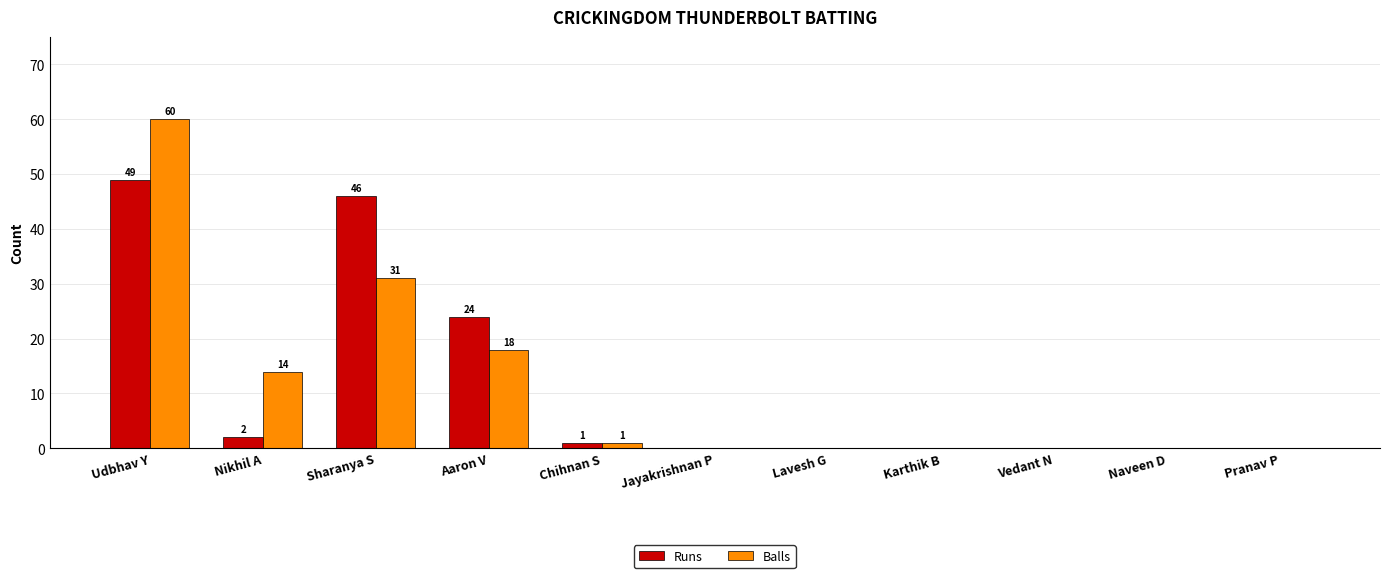

What value does the Balls series have at Sharanya S, to the nearest 10?

30